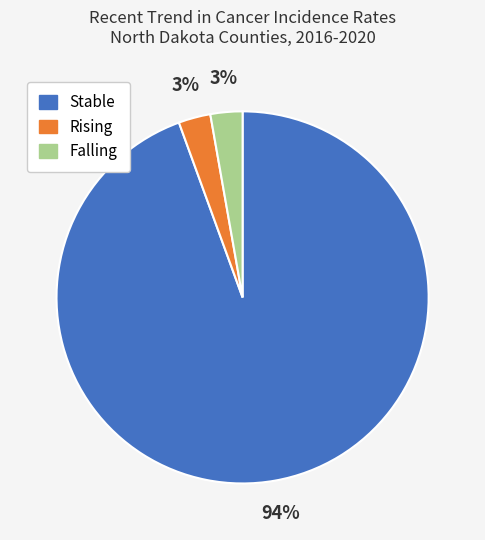

Does any single category account for the majority?

Yes